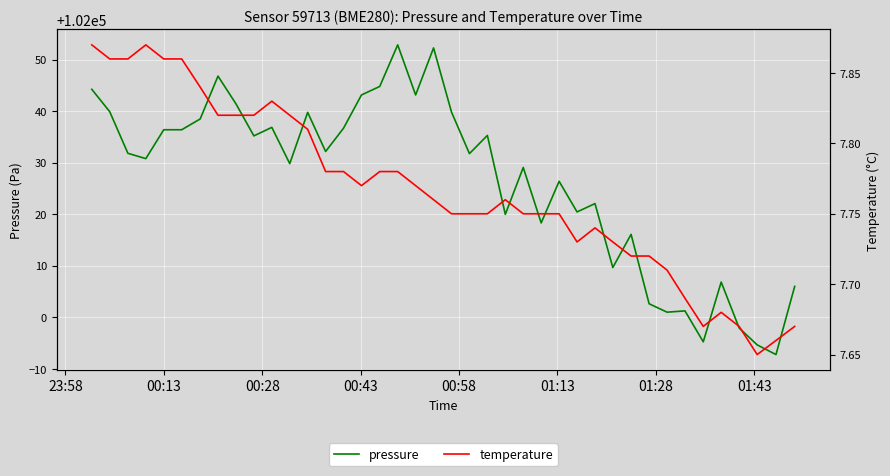

What is the lowest value of the pressure series?

101992.8